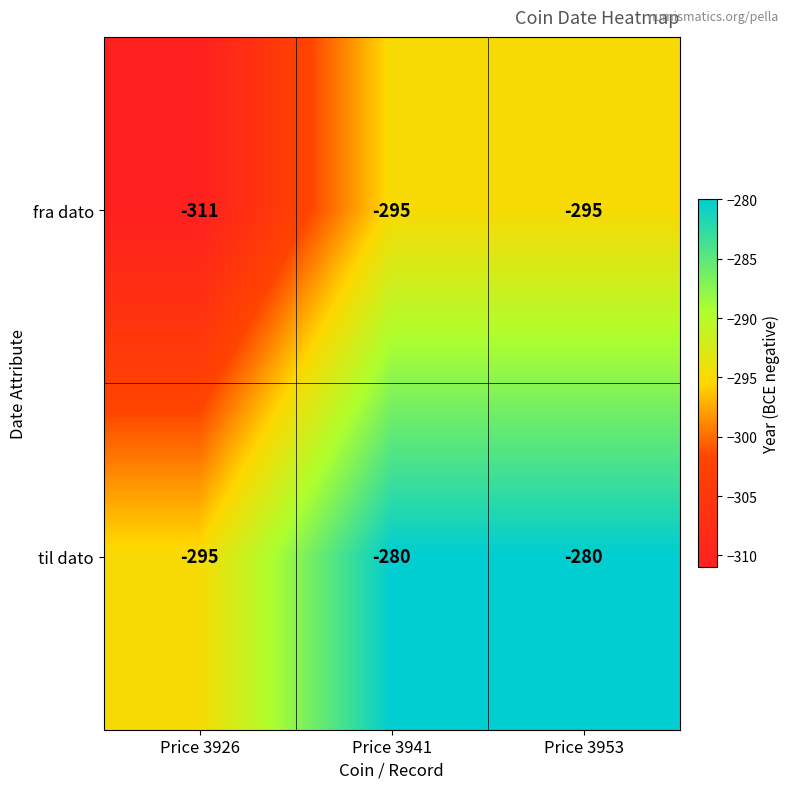

Which label corresponds to the smallest value in the chart?

Price 3926